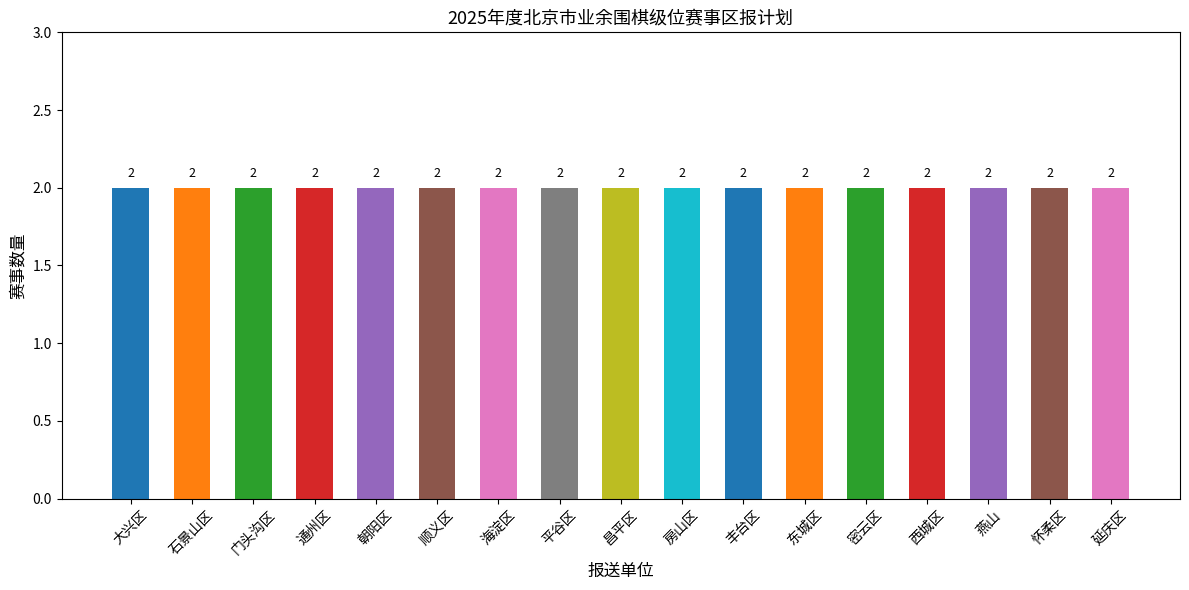

The chart shows a value of 4 at 门头沟区体育局. True or false?

False